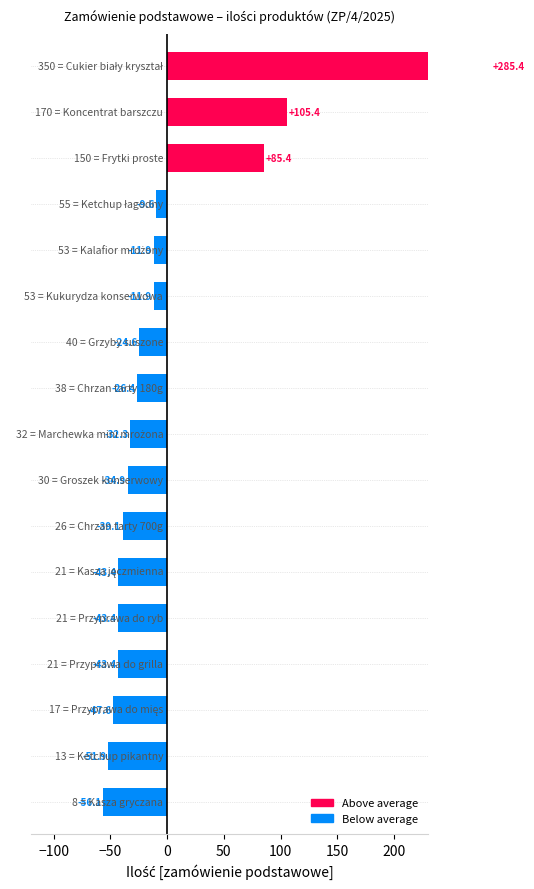

Read the value at Kukurydza konserwowa.

-11.9